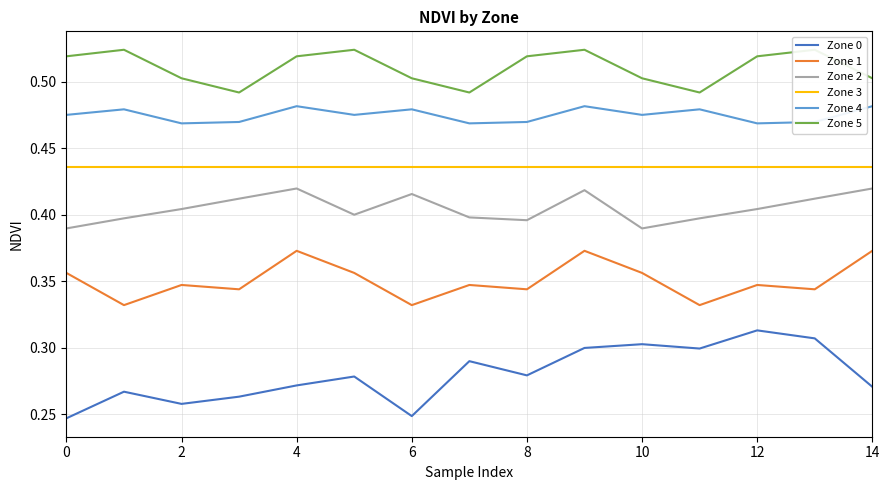

True or false: Zone 0 and Zone 2 intersect in this chart.

False